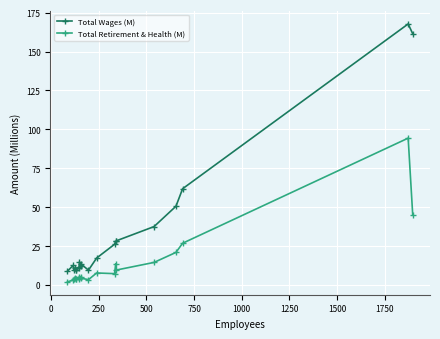

What is the maximum value shown in the chart?

167.7